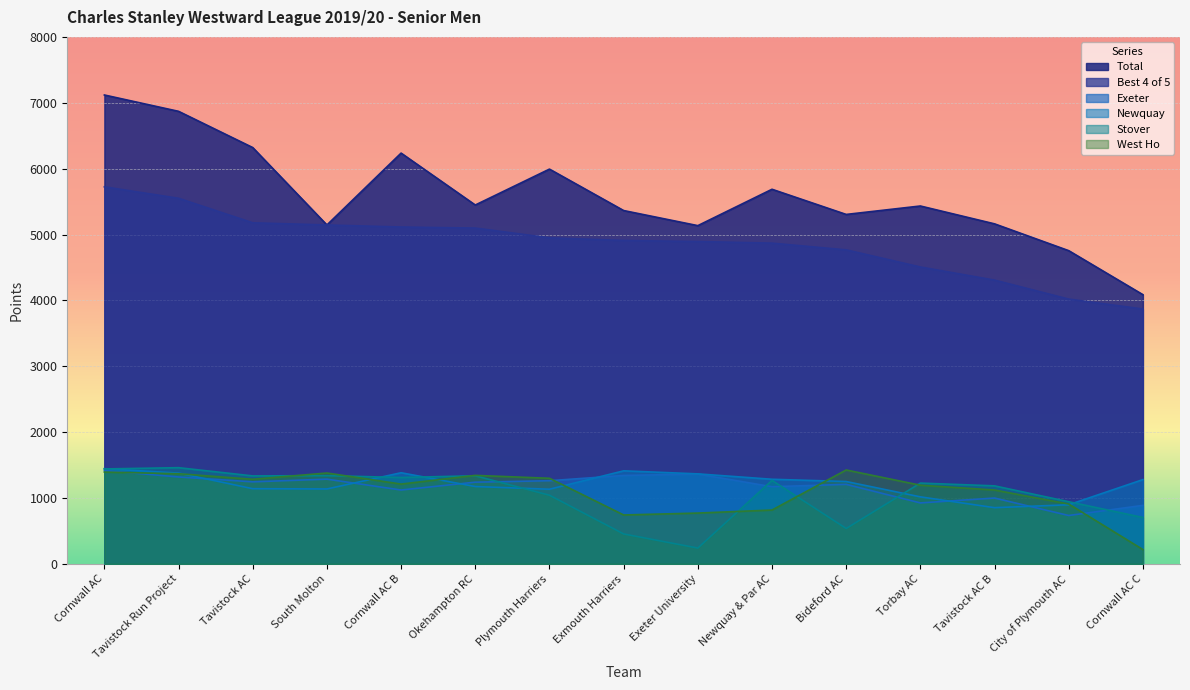

Which series has the widest spread of values?

Total